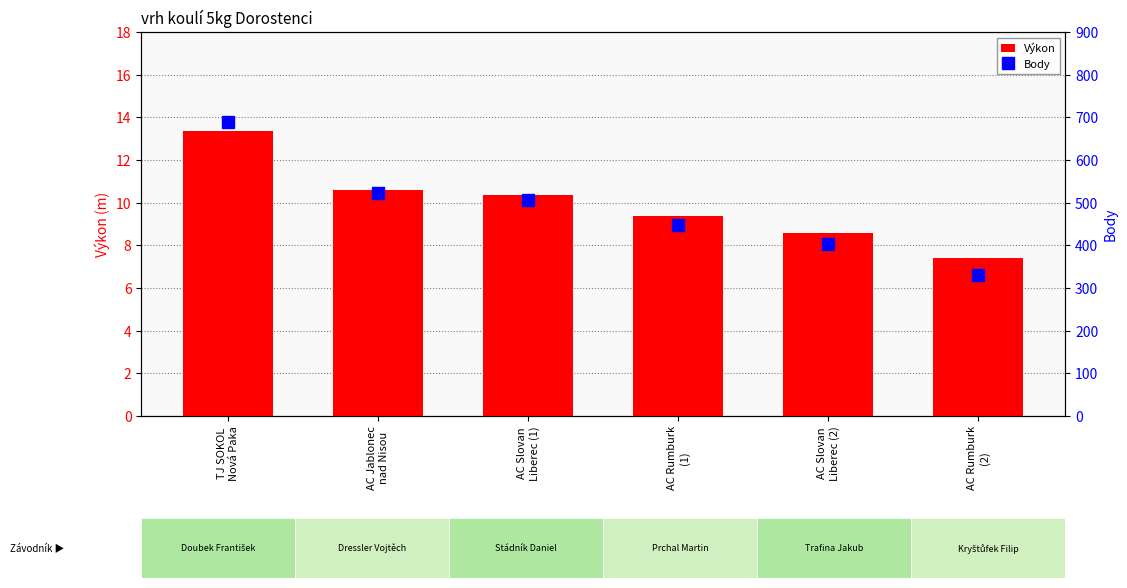

Is it true that Výkon equals 8.6 at AC Slovan
Liberec (2)?

True